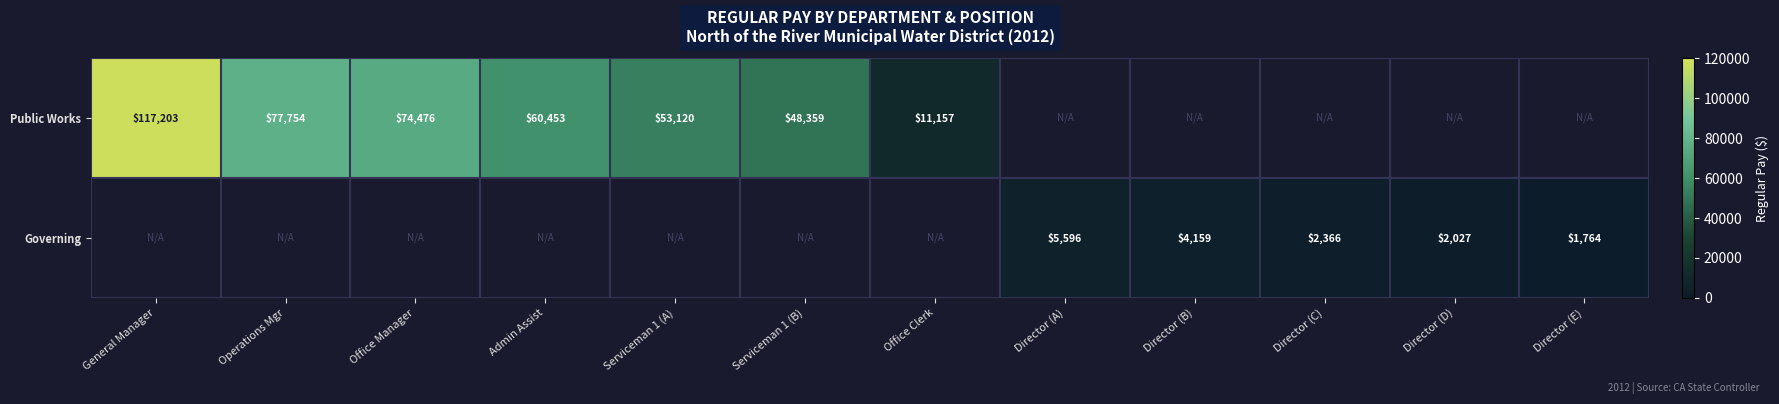

At how many categories does at least one series exceed 29614?

6